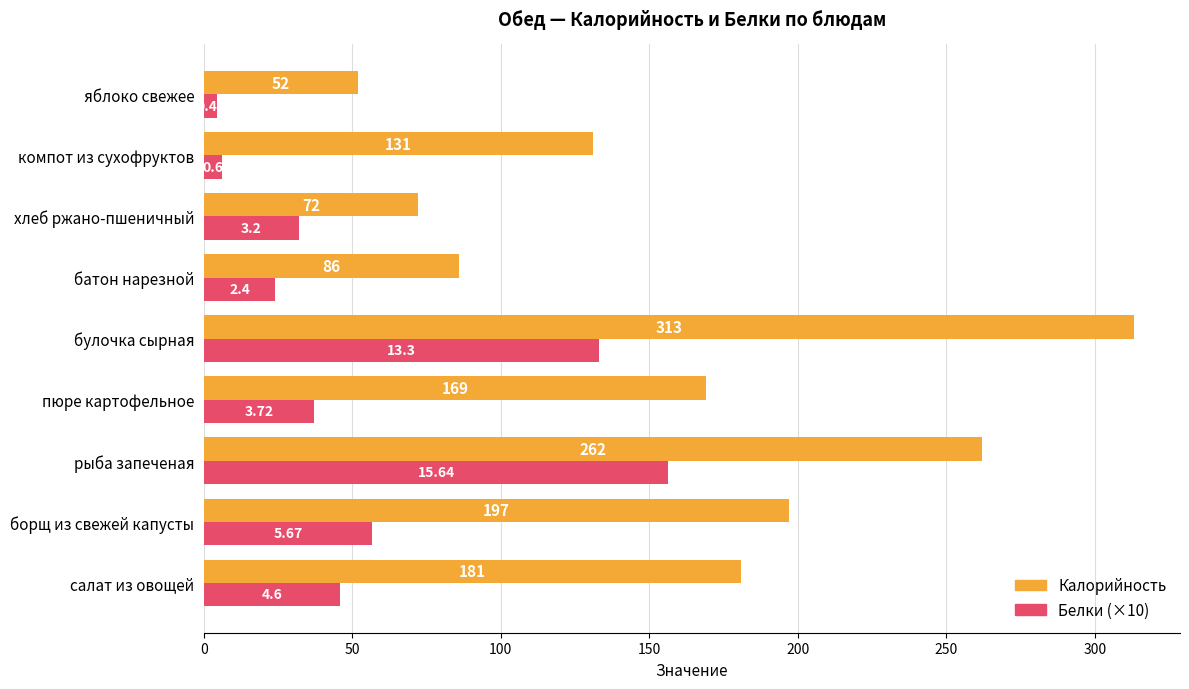

Rank the series at компот из сухофруктов from highest to lowest value.

Калорийность, Белки (×10)